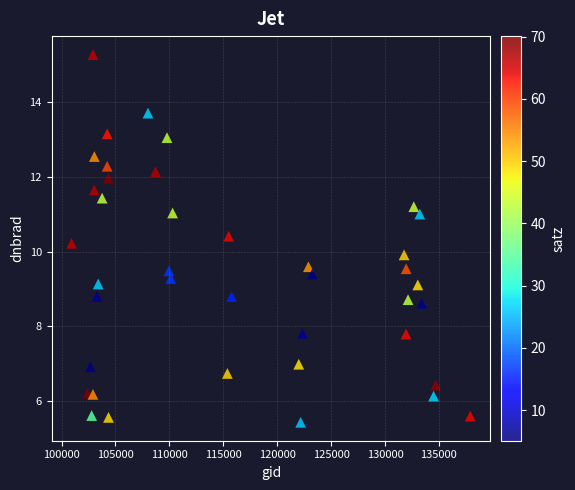

What is the range of Y values (max minus min)?

9.8